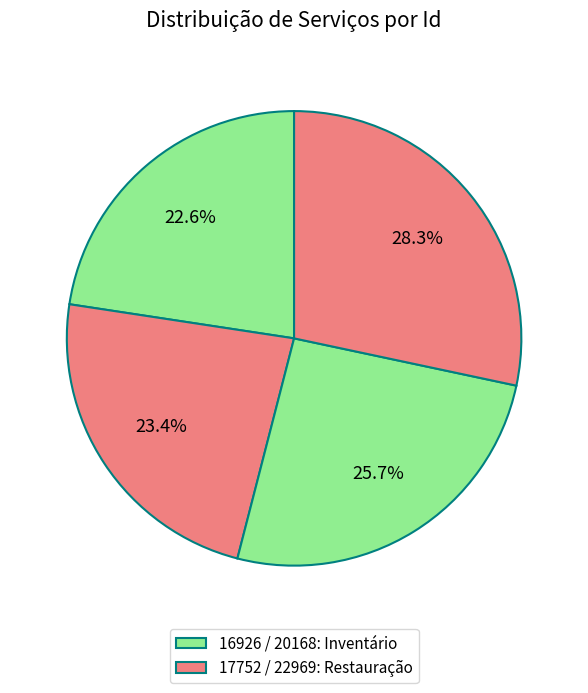

How many segments does this pie chart have?

4